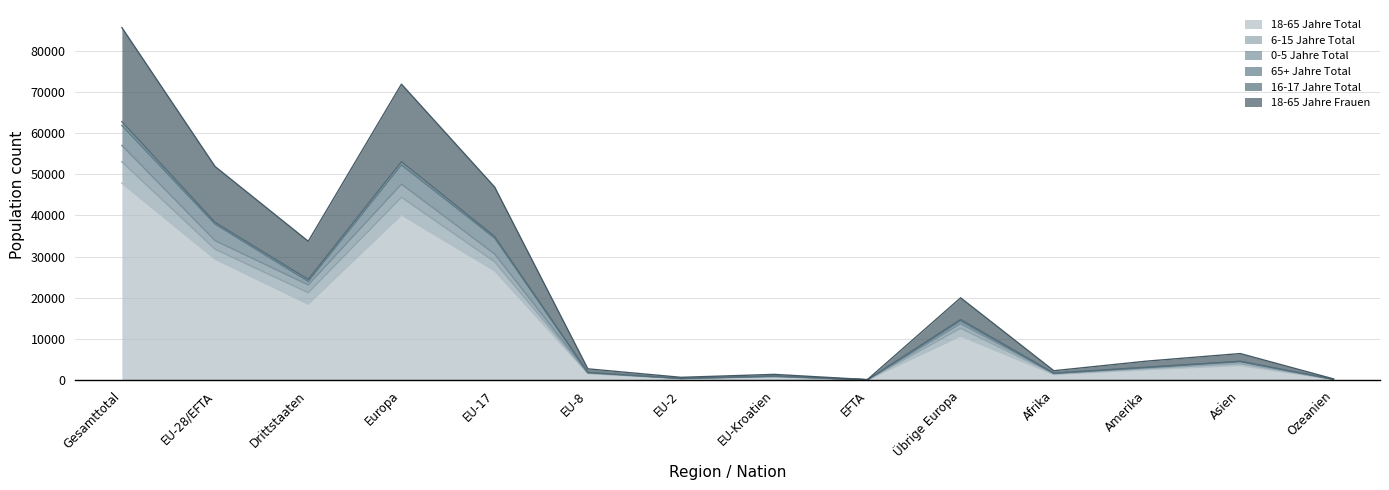

True or false: 18-65 Jahre Total and 0-5 Jahre Total intersect in this chart.

False